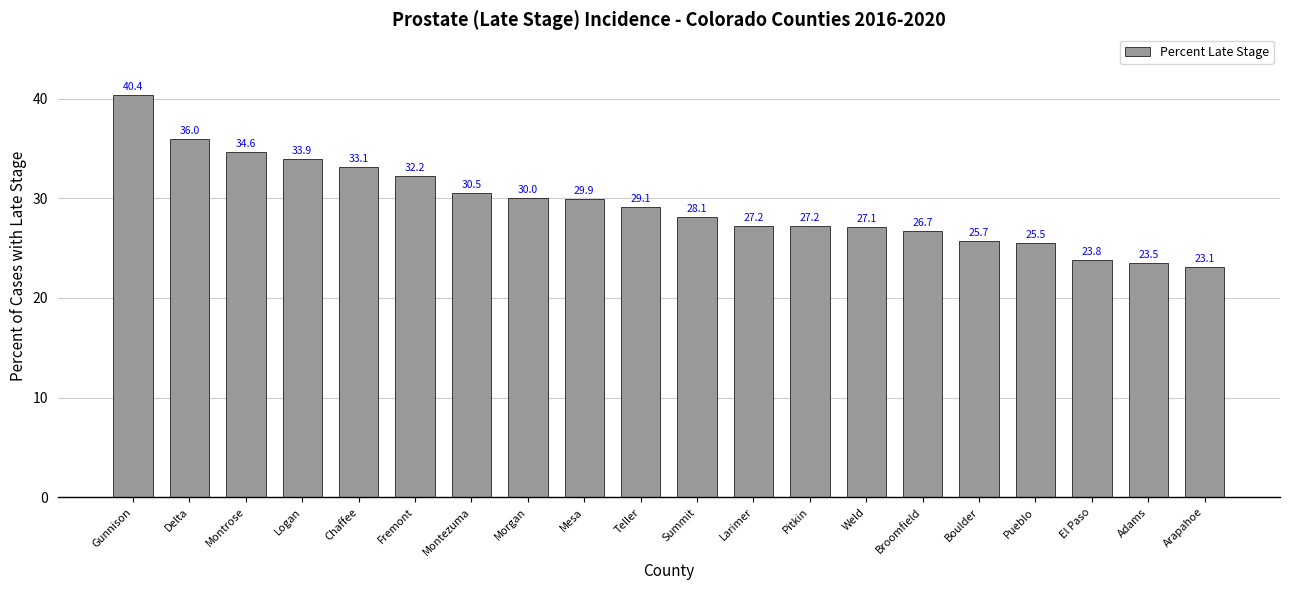

Does the chart contain any negative values?

No